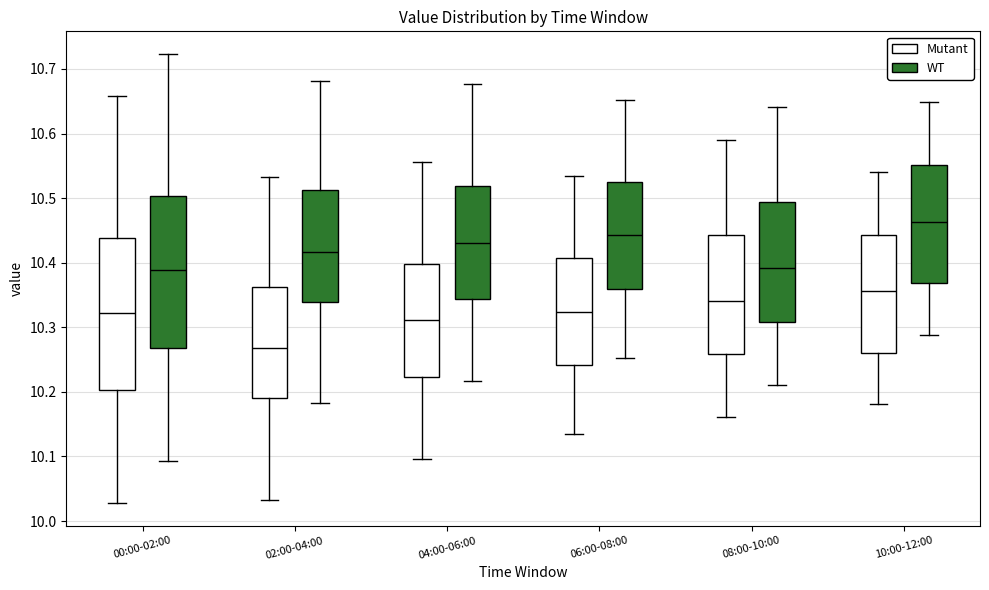

Reading left to right, transcribe this box plot: for each box, give where its median line is, the range the box spans, and where its two whiskers end, as read against the y-axis. The values are not printed on the chart, so give them approximately, as read against the axis.

00:00-02:00 (Mutant): median 10.32, box 10.20 to 10.44, whiskers 10.03 to 10.66
00:00-02:00 (WT): median 10.39, box 10.27 to 10.50, whiskers 10.09 to 10.72
02:00-04:00 (Mutant): median 10.27, box 10.19 to 10.36, whiskers 10.03 to 10.53
02:00-04:00 (WT): median 10.42, box 10.34 to 10.51, whiskers 10.18 to 10.68
04:00-06:00 (Mutant): median 10.31, box 10.22 to 10.40, whiskers 10.10 to 10.56
04:00-06:00 (WT): median 10.43, box 10.34 to 10.52, whiskers 10.22 to 10.68
06:00-08:00 (Mutant): median 10.32, box 10.24 to 10.41, whiskers 10.13 to 10.53
06:00-08:00 (WT): median 10.44, box 10.36 to 10.52, whiskers 10.25 to 10.65
08:00-10:00 (Mutant): median 10.34, box 10.26 to 10.44, whiskers 10.16 to 10.59
08:00-10:00 (WT): median 10.39, box 10.31 to 10.49, whiskers 10.21 to 10.64
10:00-12:00 (Mutant): median 10.36, box 10.26 to 10.44, whiskers 10.18 to 10.54
10:00-12:00 (WT): median 10.46, box 10.37 to 10.55, whiskers 10.29 to 10.65